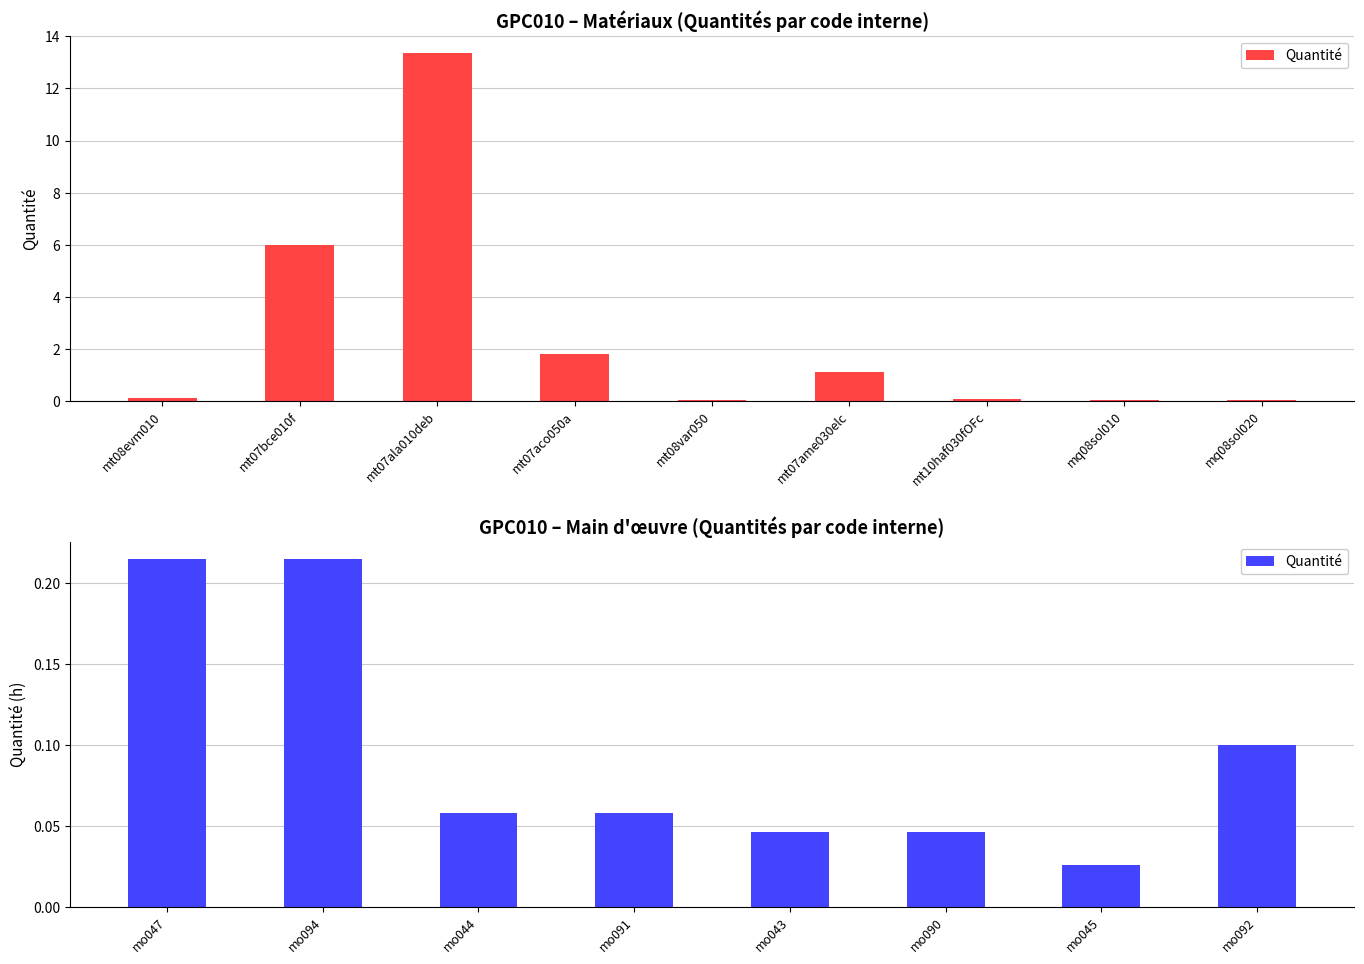

Count the values in the range 0 to 1.

8